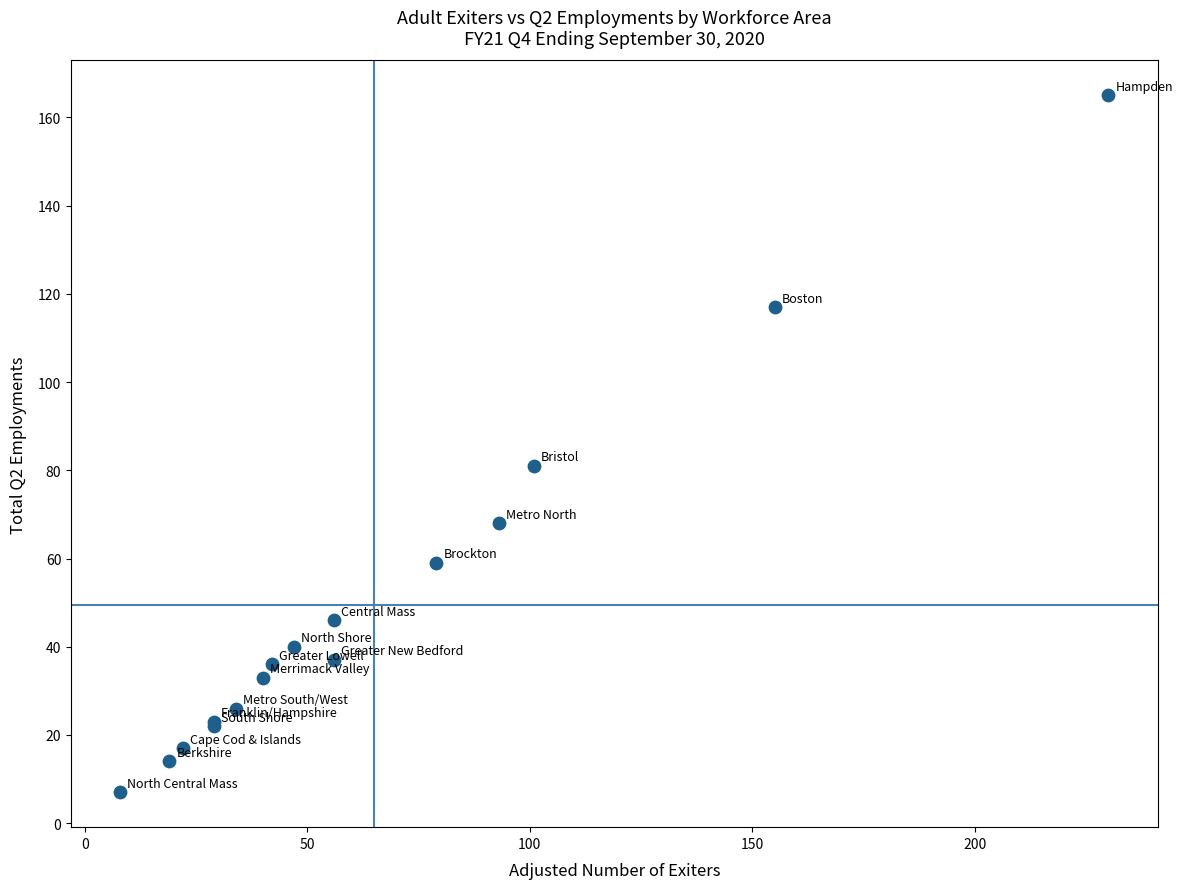

What Y value in the scatter plot is closest to 86?

81